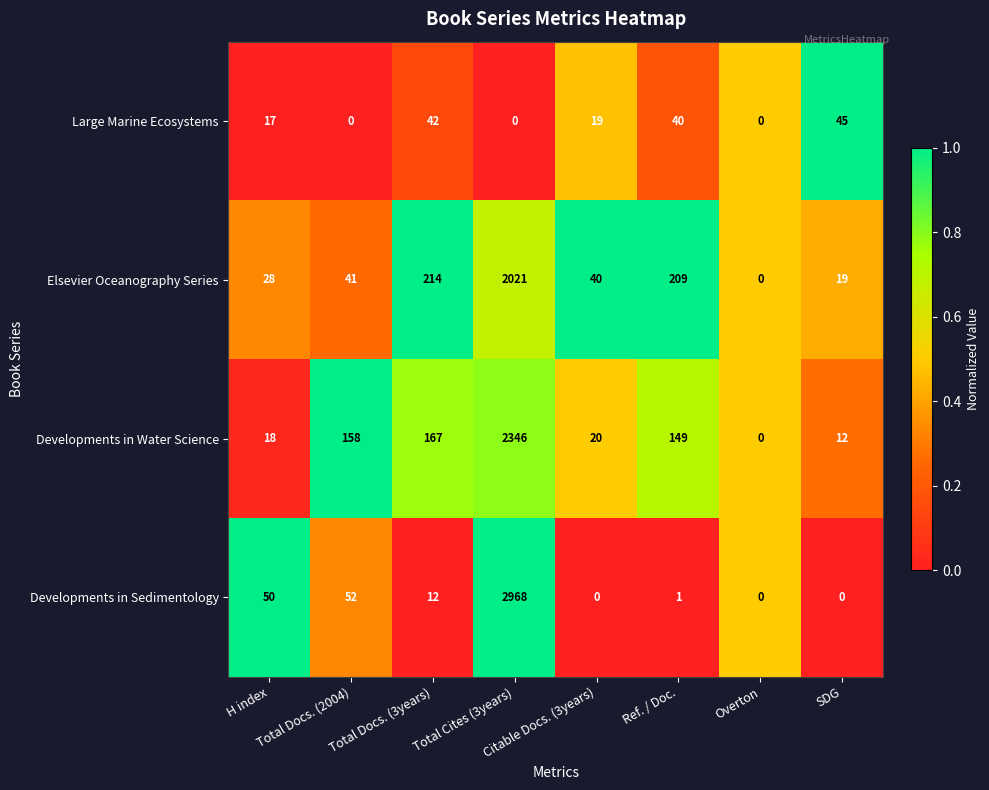

Which series has the widest spread of values?

Developments in Sedimentology